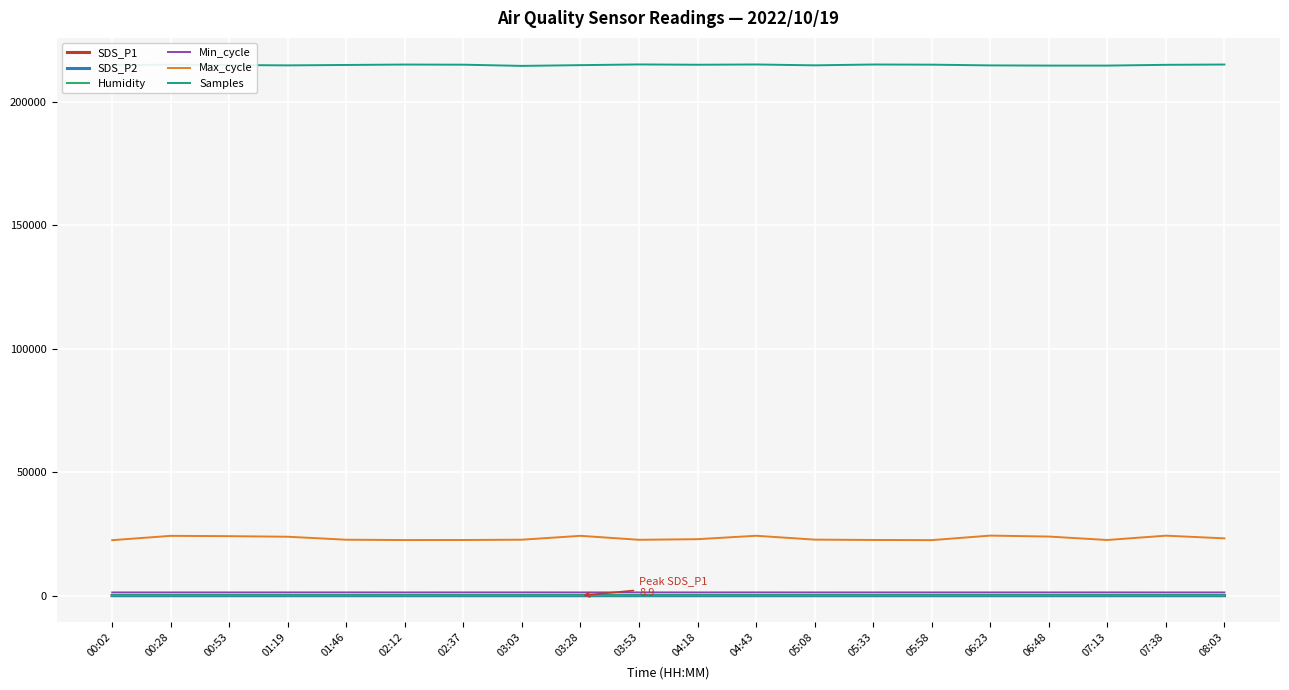

What is the greatest value displayed?

215068.0